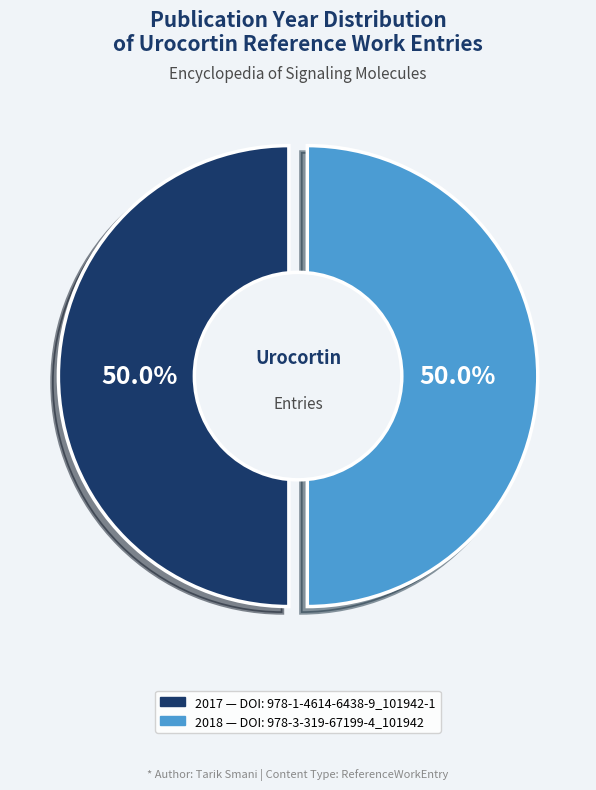

What percentage is NOT represented by 10.1007/978-1-4614-6438-9_101942-1?

50.0%